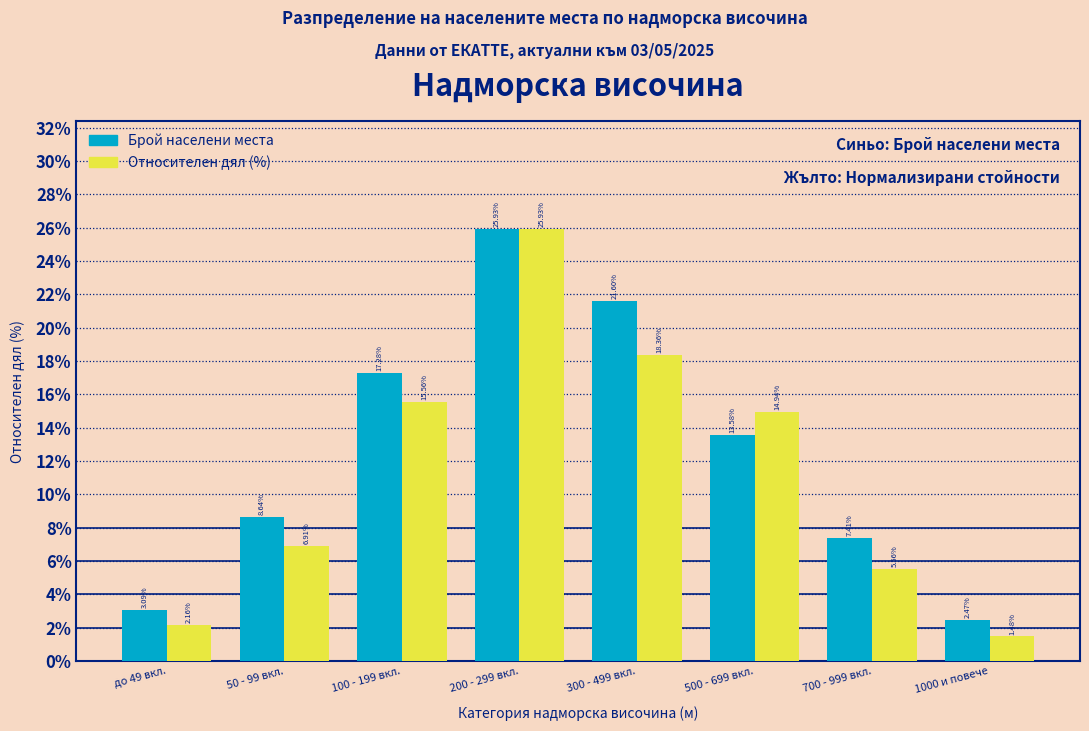

At which category is the sum across all series the highest?

200 - 299 вкл.